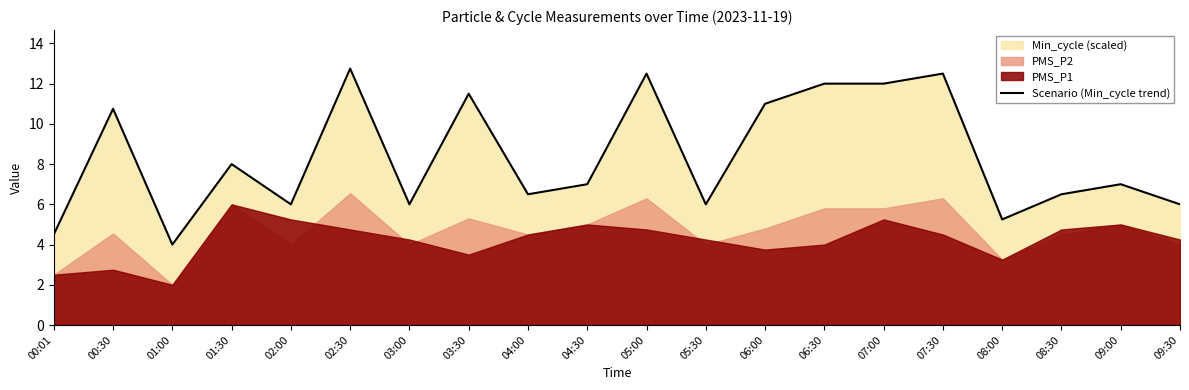

What is the maximum value shown in the chart?

12.8